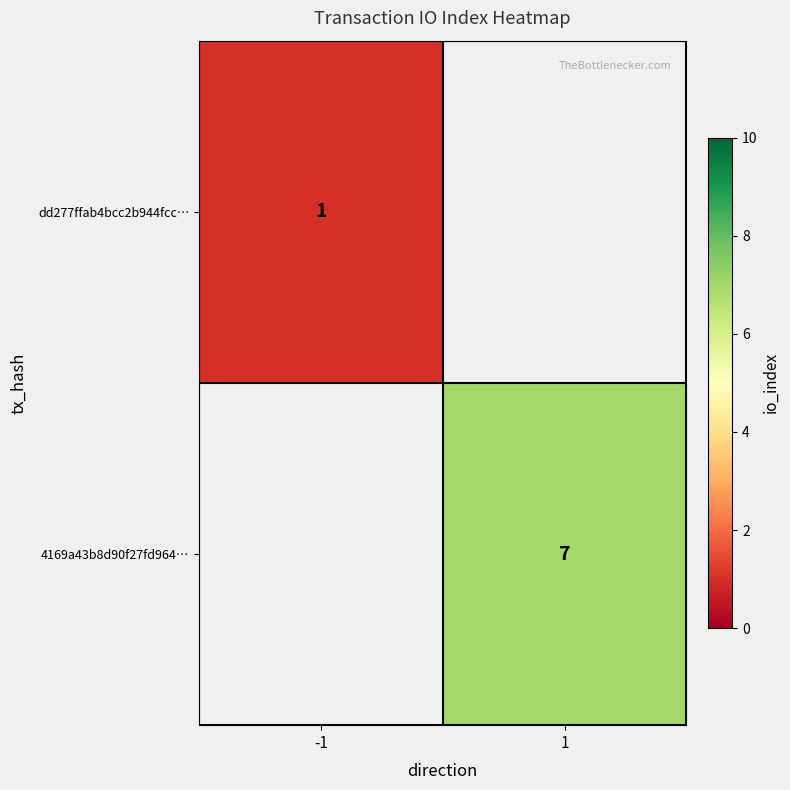

Count the number of categories in the chart.

2